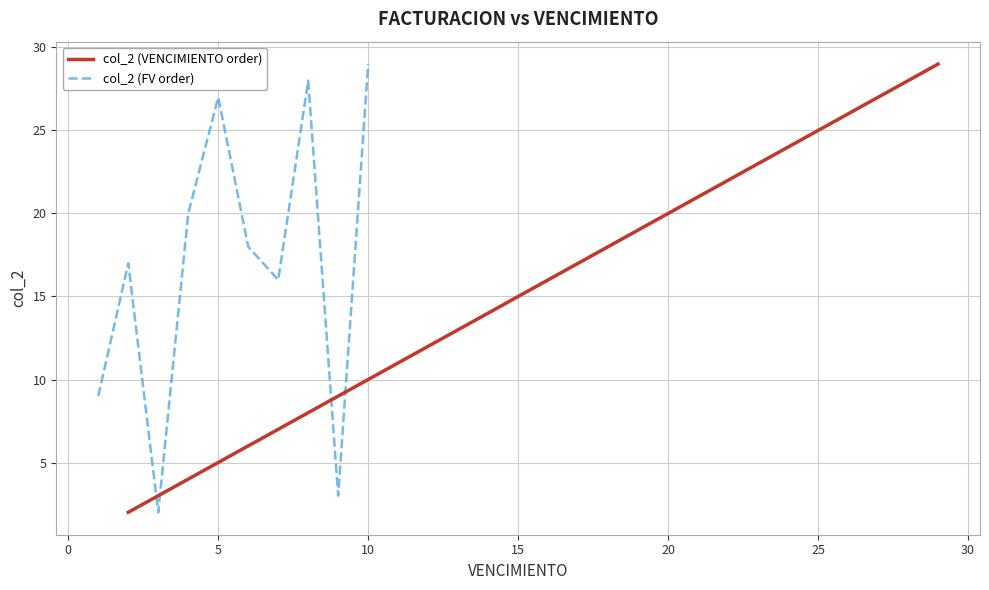

What is the maximum value for col_2 (FV order)?

29